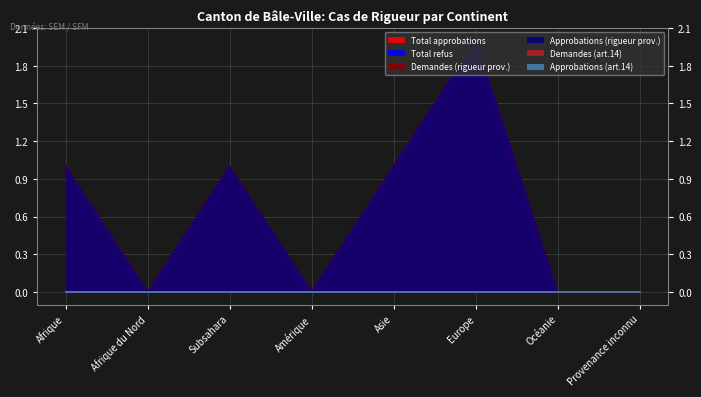

At which category does Demandes (rigueur prov.) reach its first local valley?

Afrique du Nord